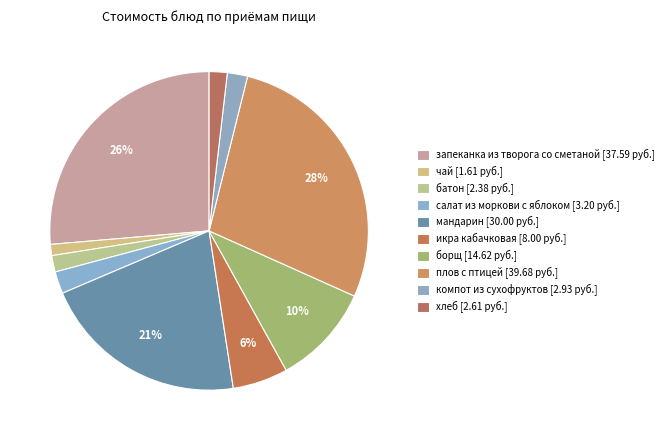

What is the change in value from компот из сухофруктов to хлеб?

-0.3